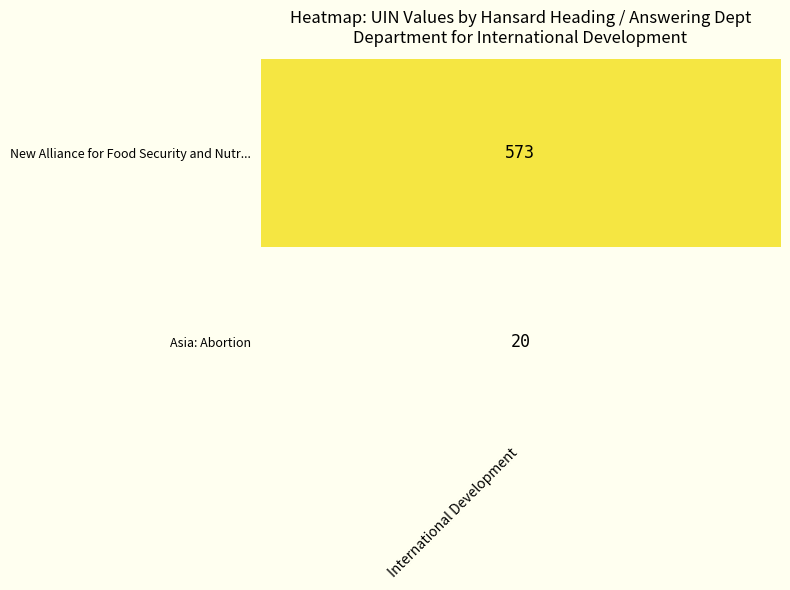

Reading left to right, what are all the values shown in this chart?

0=573	1=20